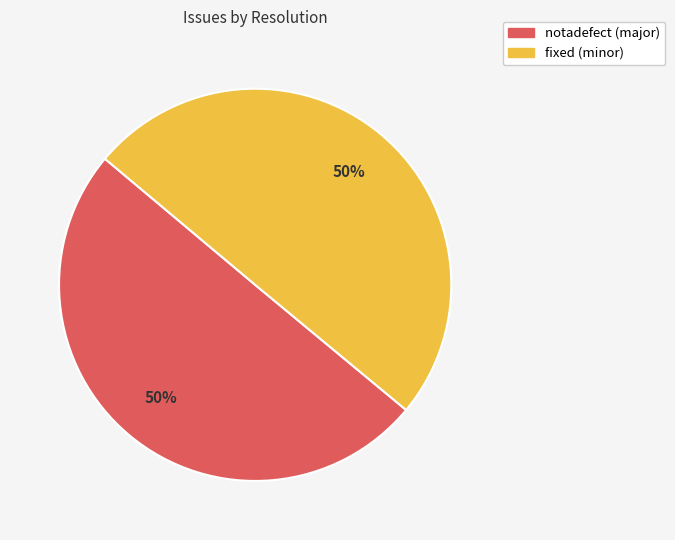

What is the ratio of the value at fixed (minor) to the value at notadefect (major)?

1.0